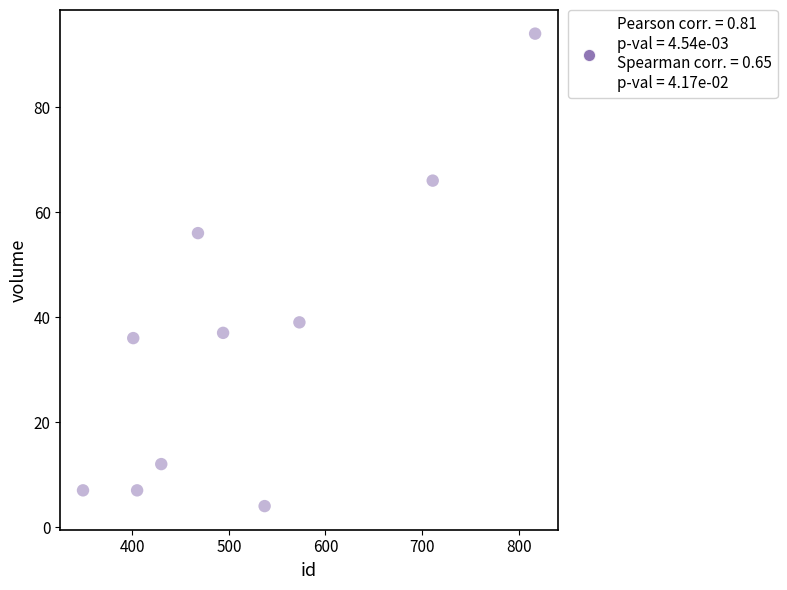

What Y value in the scatter plot is closest to 49?

56